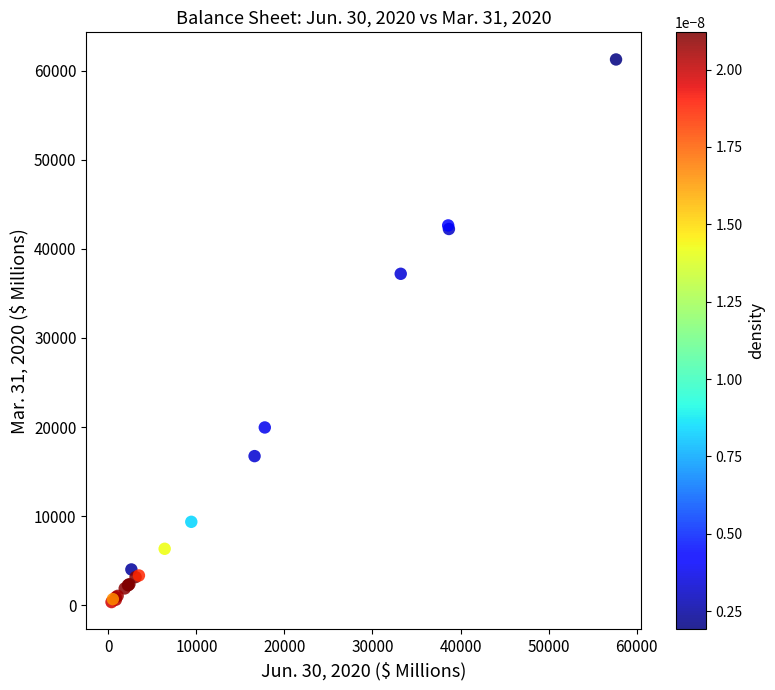

What Y value in the scatter plot is closest to 30800?

37195